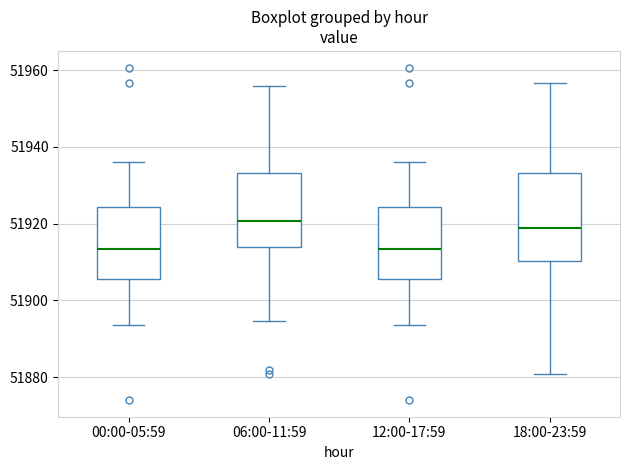

Where is the upper edge of the box for 12:00-17:59 on the y-axis? The values are not printed on the chart, so give them approximately, as read against the axis.

51924